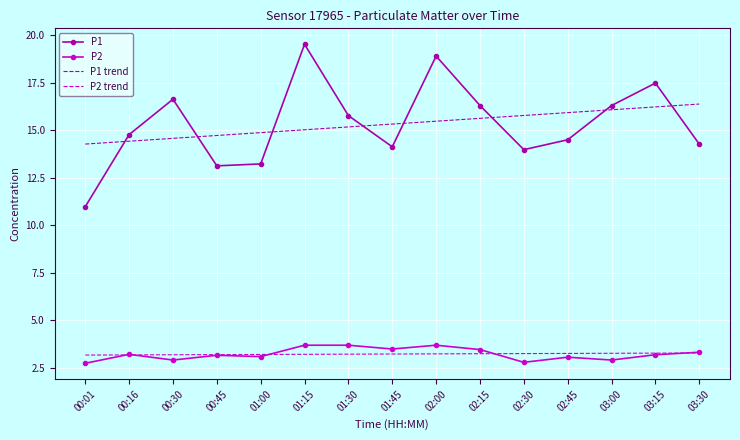

What is the total value across all series at 00:45?

34.2